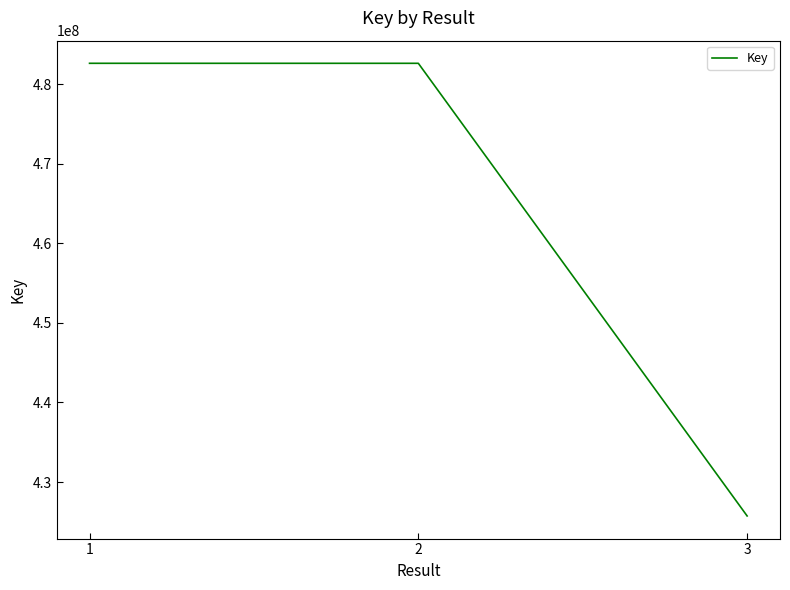

Is it true that the value at 2 is 482599216?

True